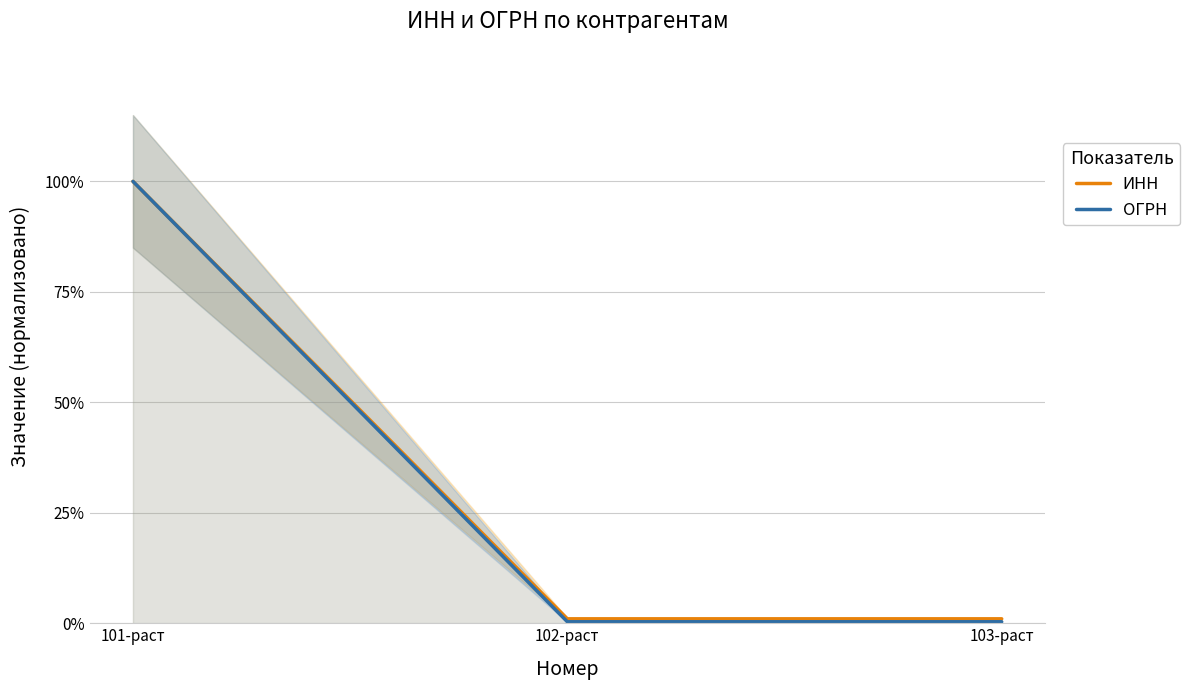

Which series has the largest range (max minus min)?

ОГРН